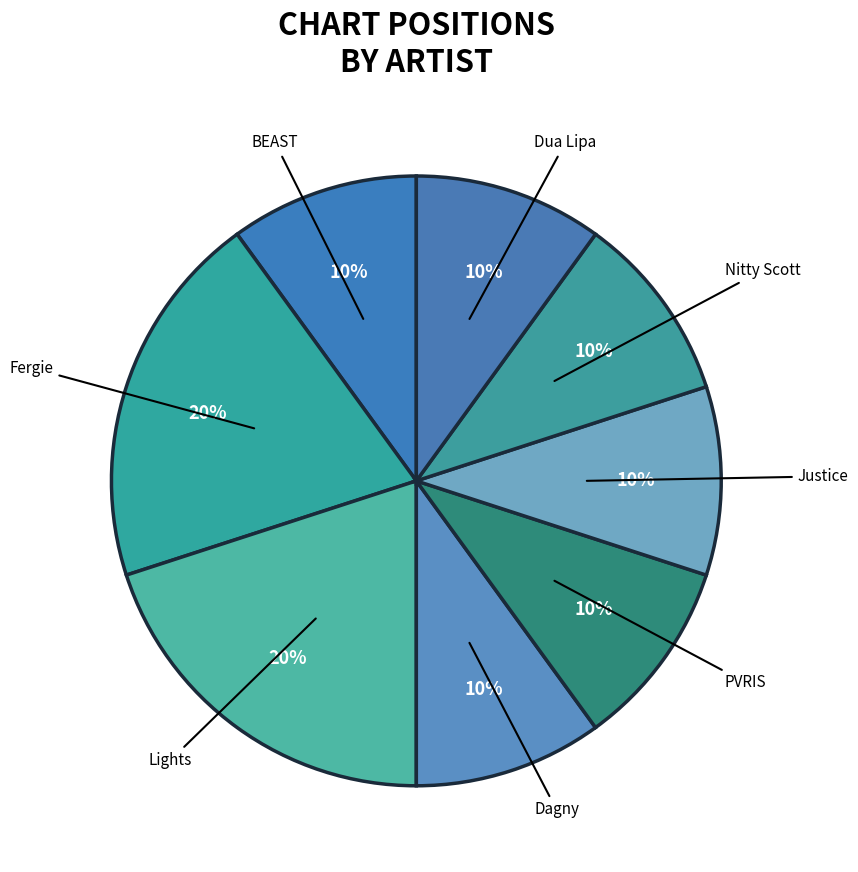

Is the sum of PVRIS and Nitty Scott greater than half?

No